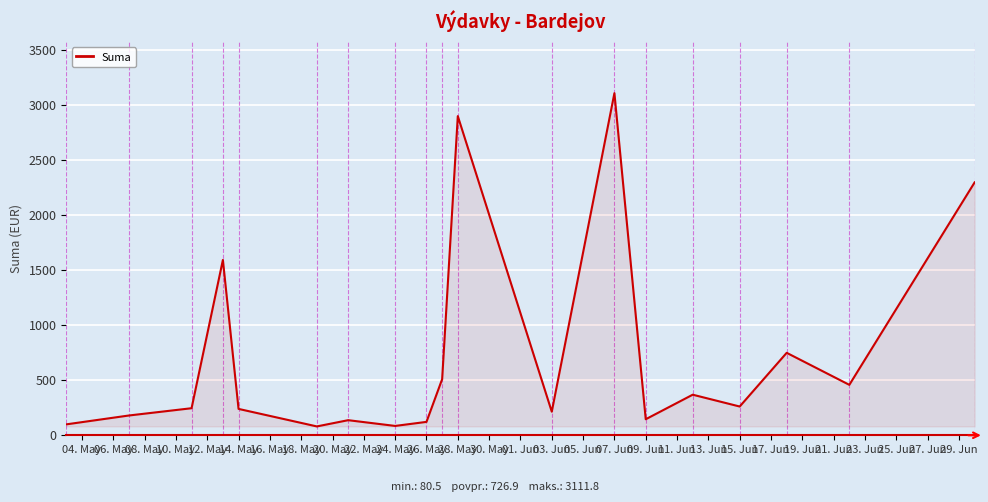

What is the minimum value shown in the chart?

80.5